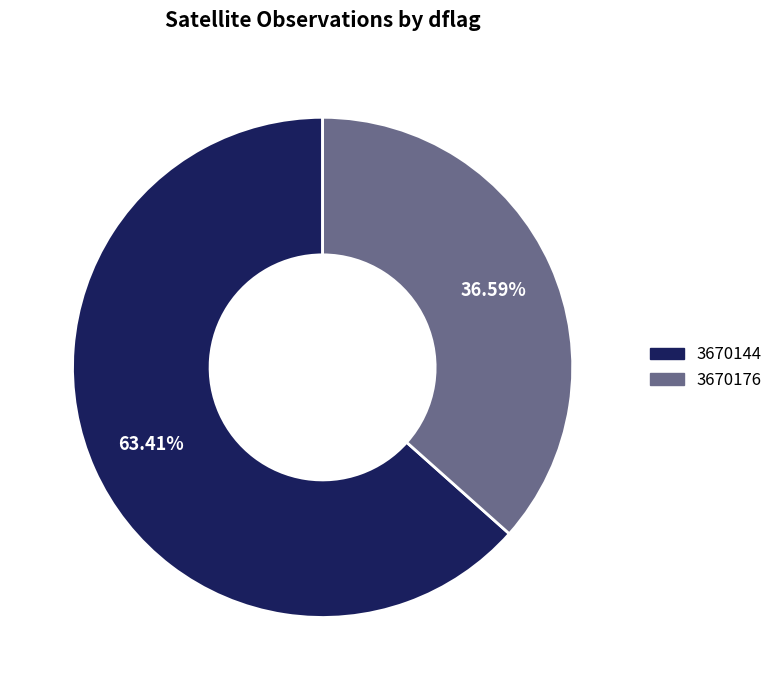

What percentage is the 3670176 slice, to the nearest percent?

37%